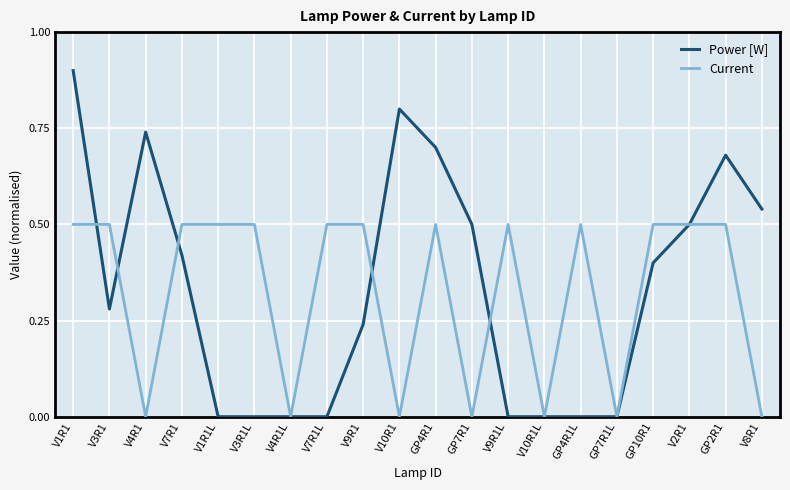

Which label corresponds to the largest value in the chart?

V1R1